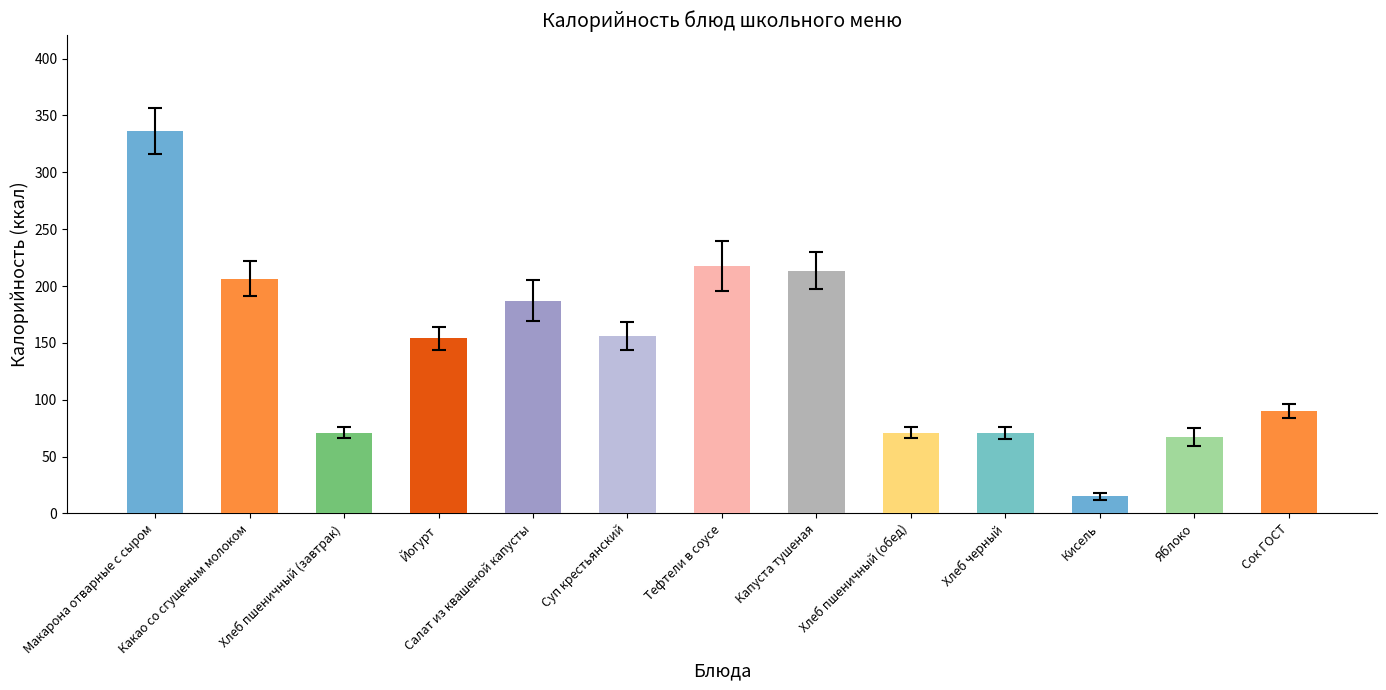

What position from the right is Йогурт?

10